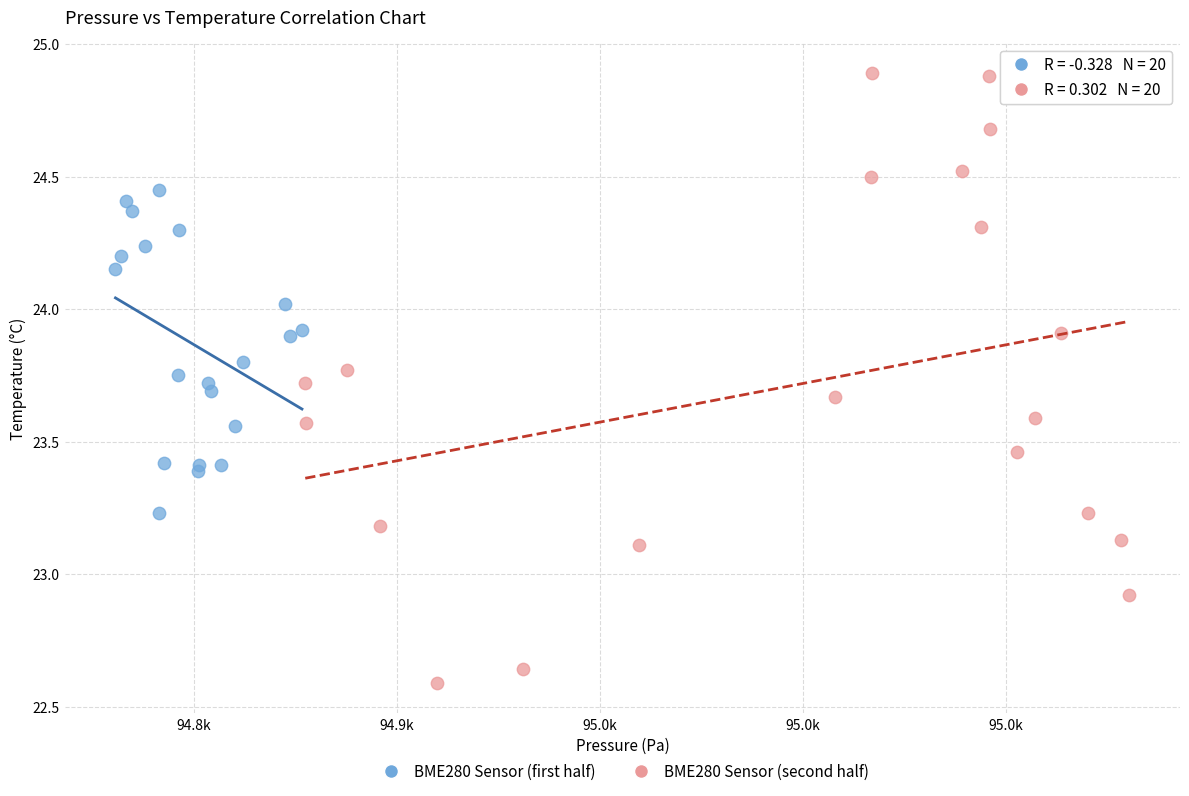

Which series has the widest spread of Y values?

BME280 Sensor (second half)